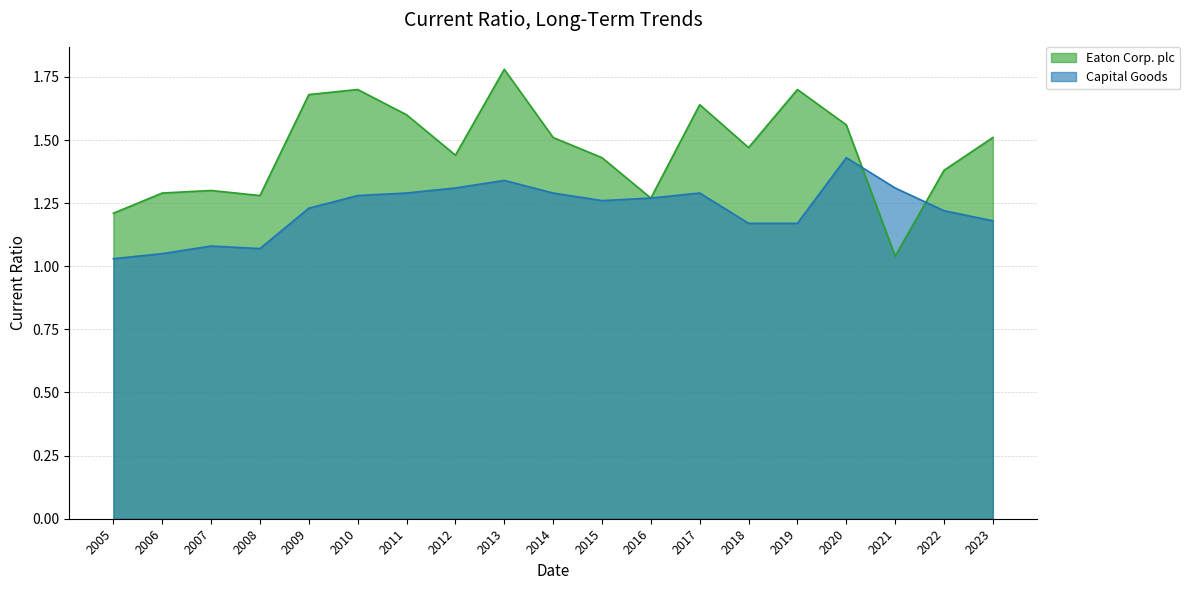

Which series has the largest total across all categories?

Eaton Corp. plc